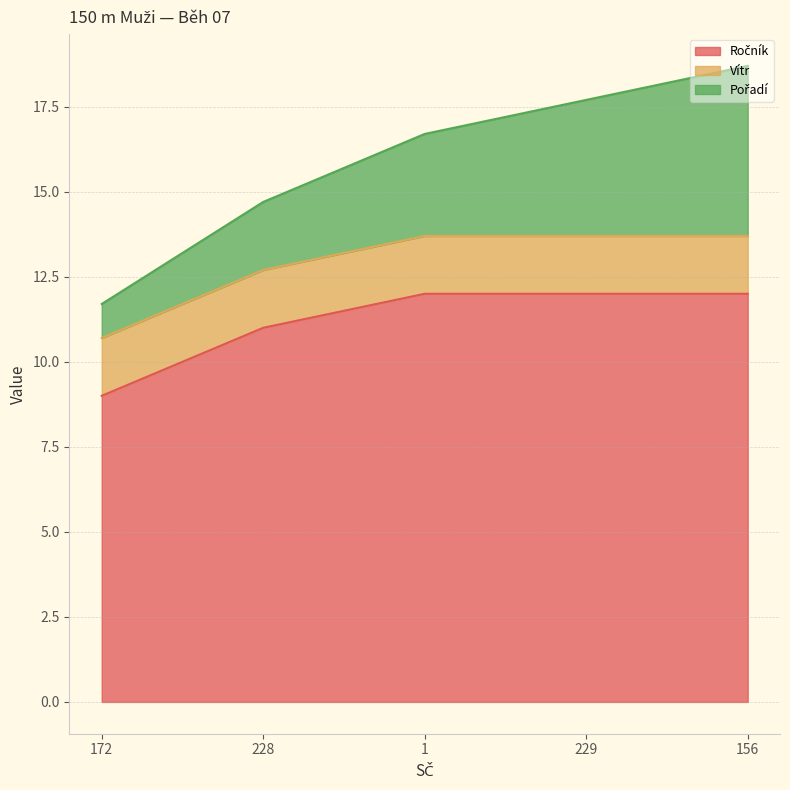

What are all the series names shown in the legend?

Ročník, Vítr, Pořadí